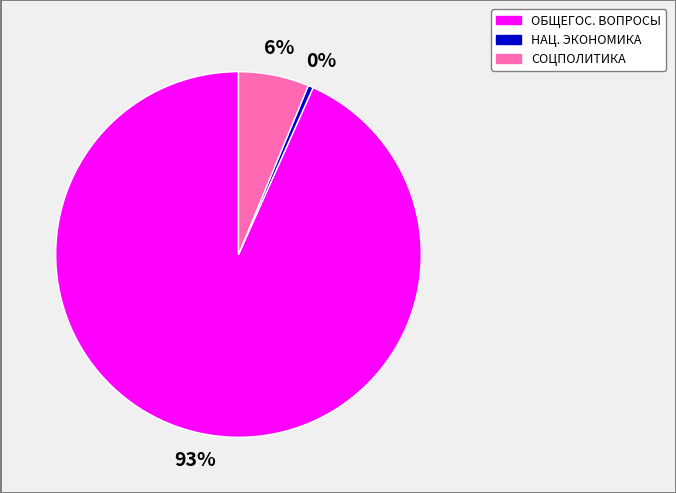

Is there a majority slice in this chart?

Yes